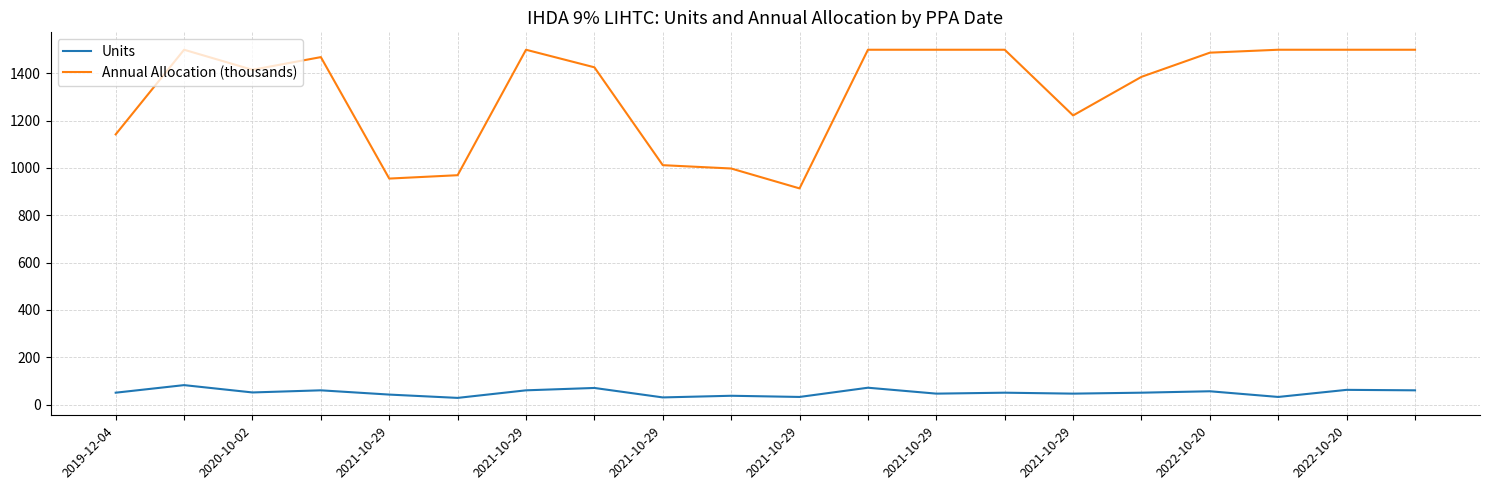

What is the minimum value shown in the chart?

28.0